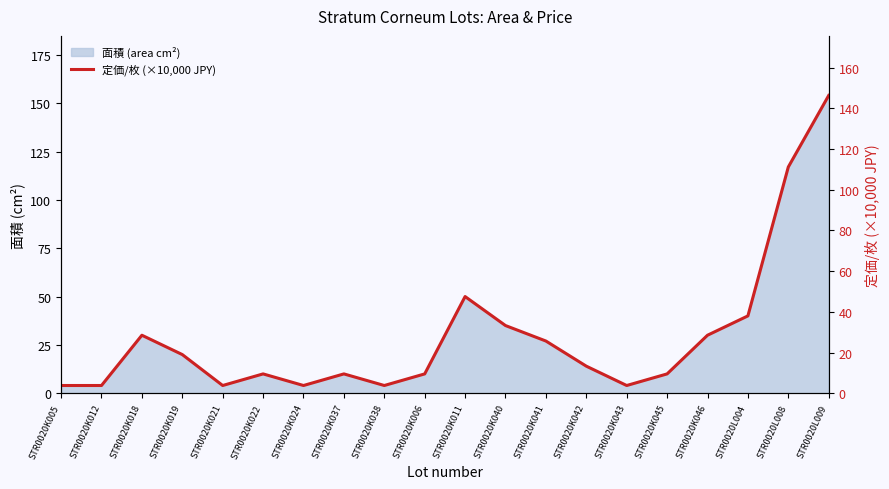

Which label corresponds to the smallest value in the chart?

STR0020K005